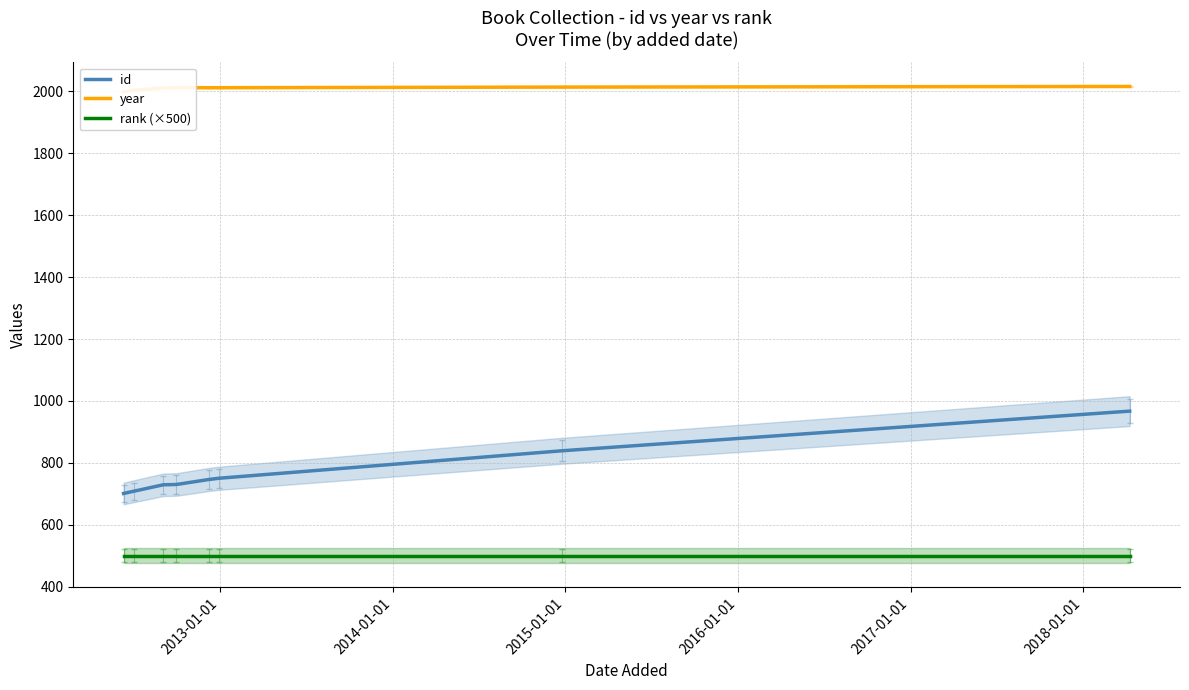

What is the maximum value for id?

967